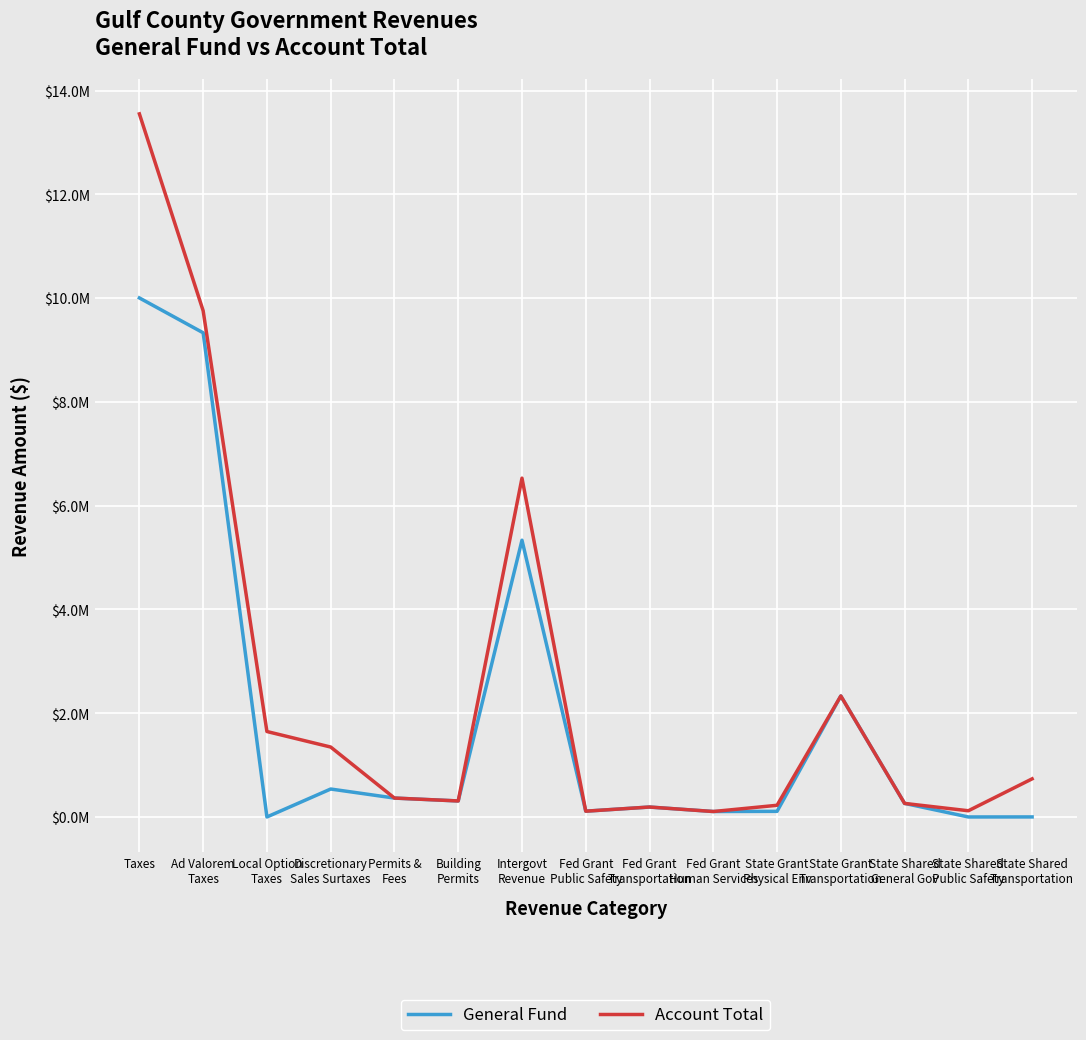

What is the maximum value for General Fund?

10002725